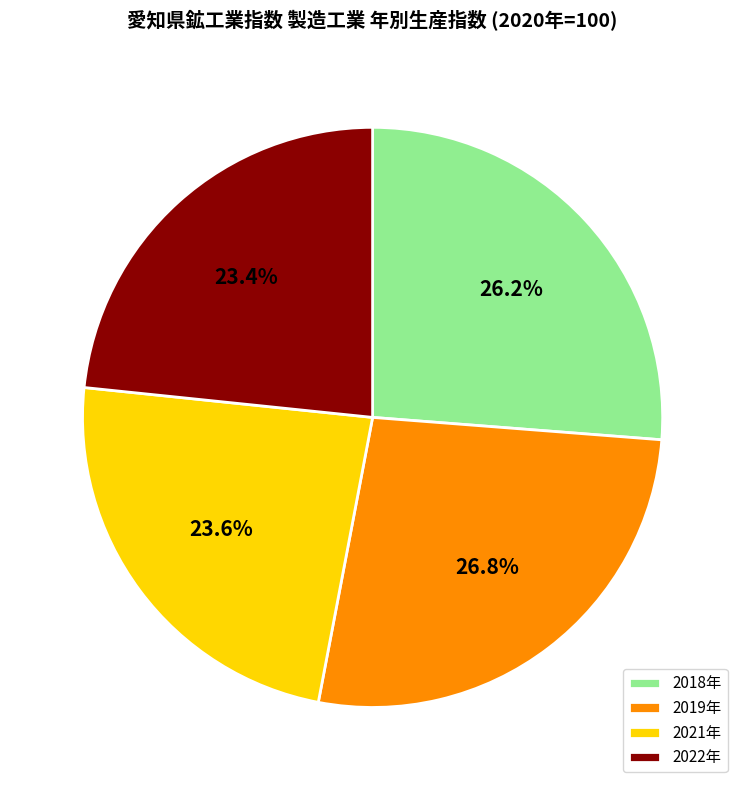

Between 2022年 and 2019年, which is larger?

2019年